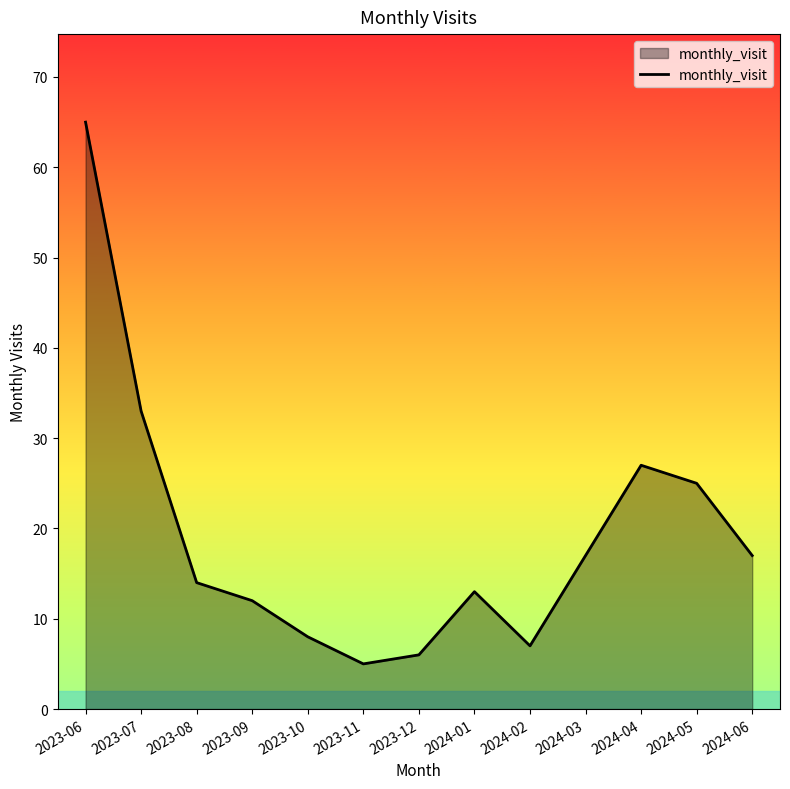

What is the average value?

19